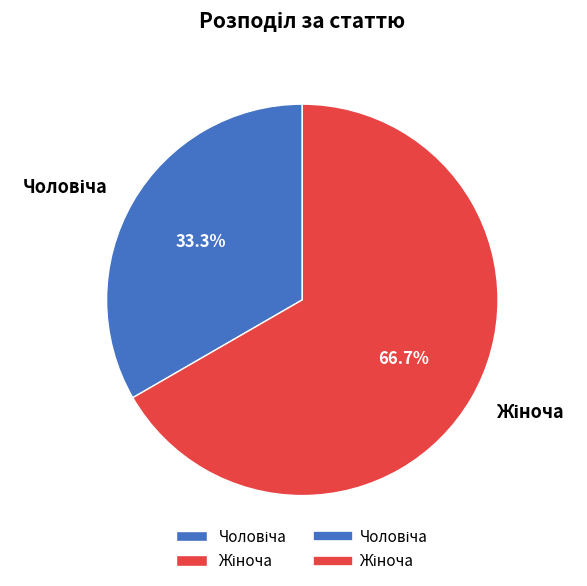

Rank the categories by value from highest to lowest.

Жіноча, Чоловіча